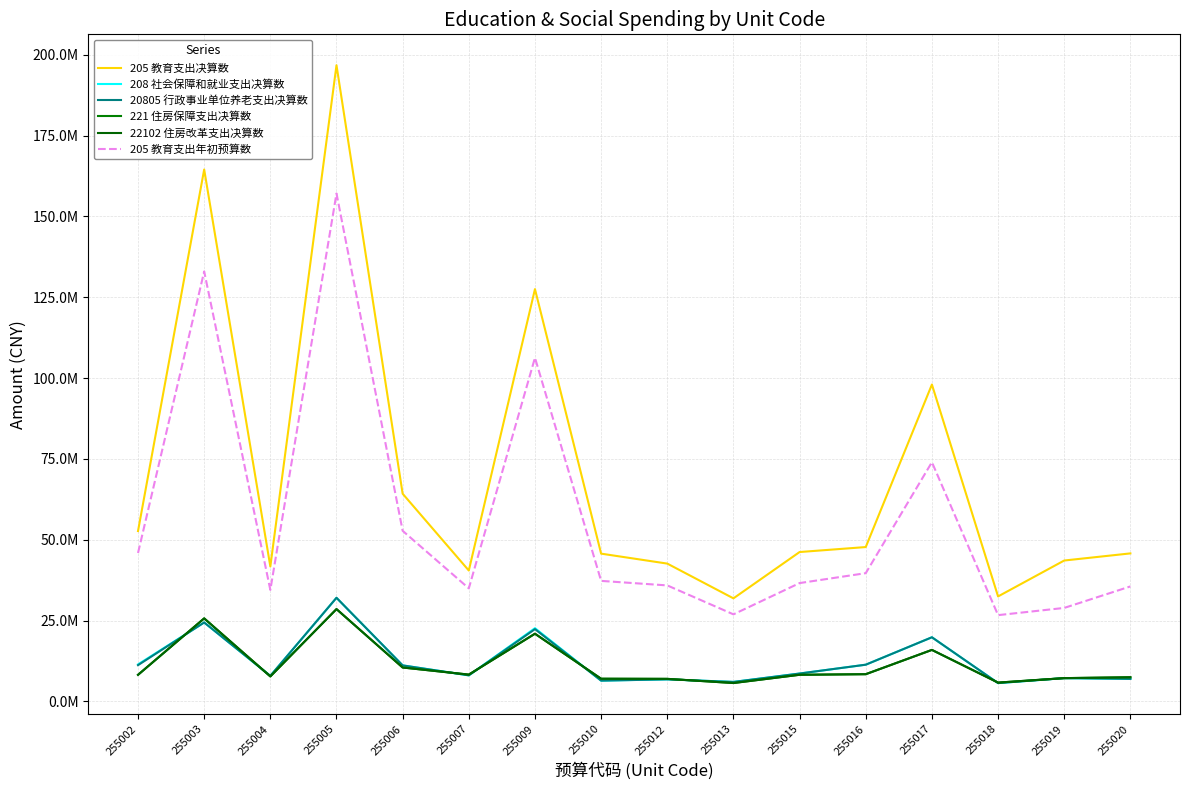

What is the sum of all 22102 住房改革支出决算数 values?

182947583.2